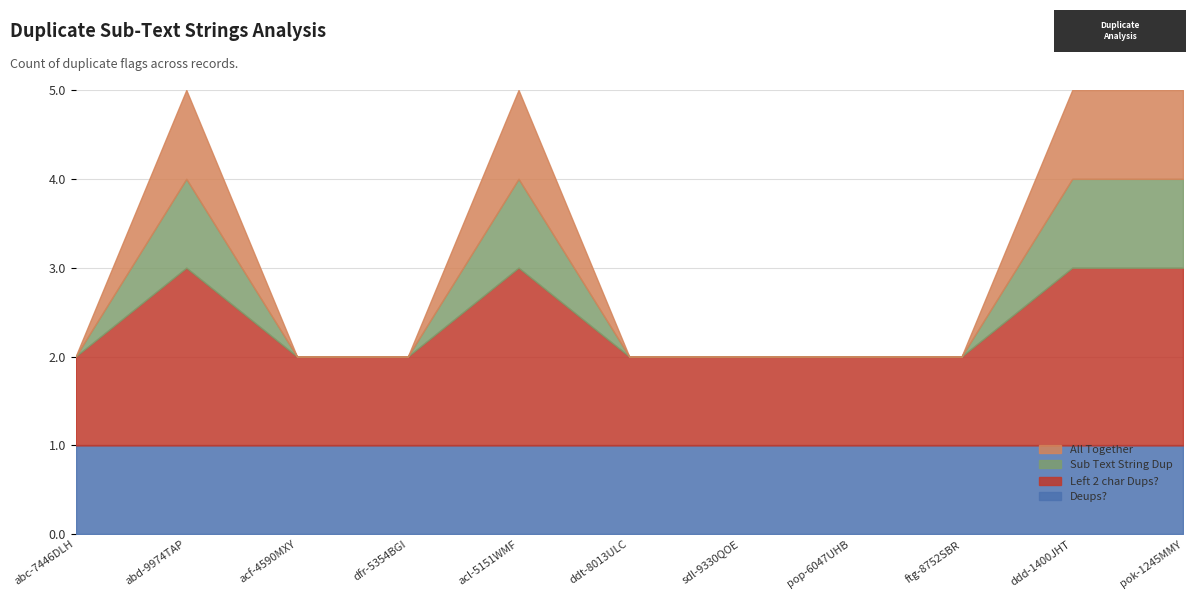

Is it true that Left 2 char Dups? equals 3 at abd-9974TAP?

False